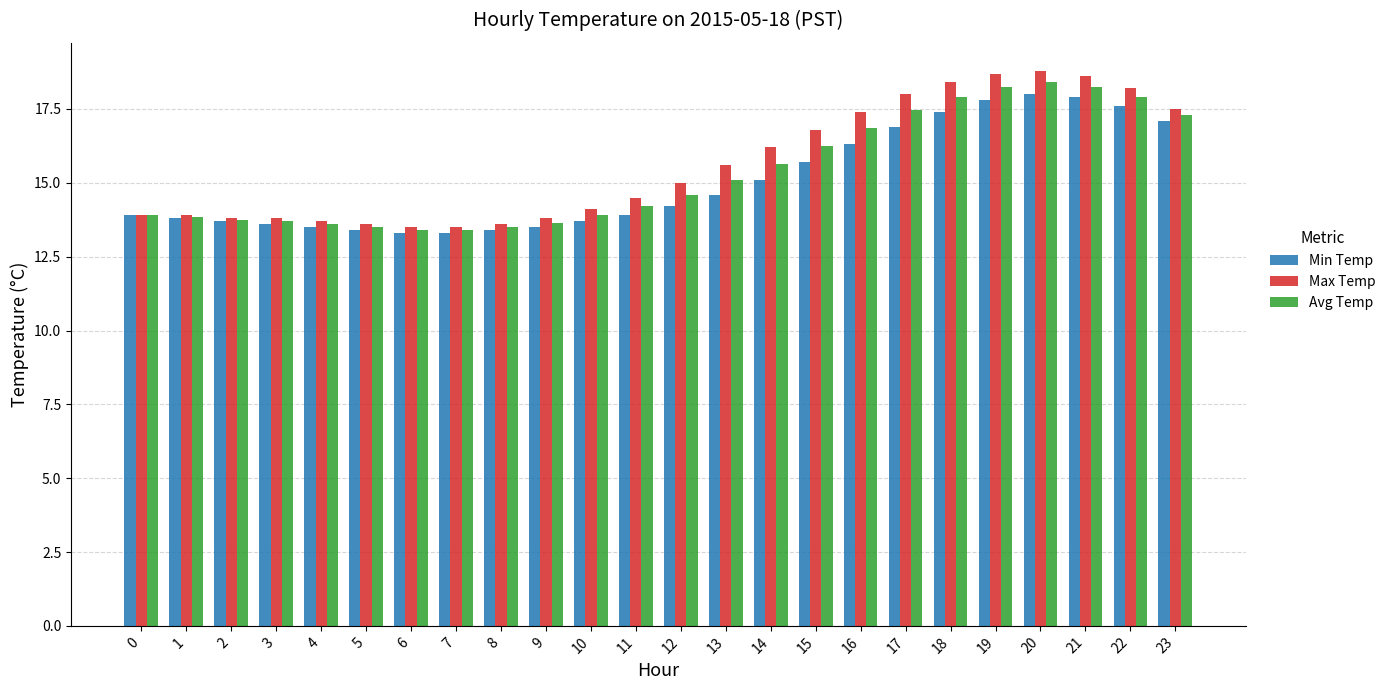

What is the total value across all series at 12?

43.8